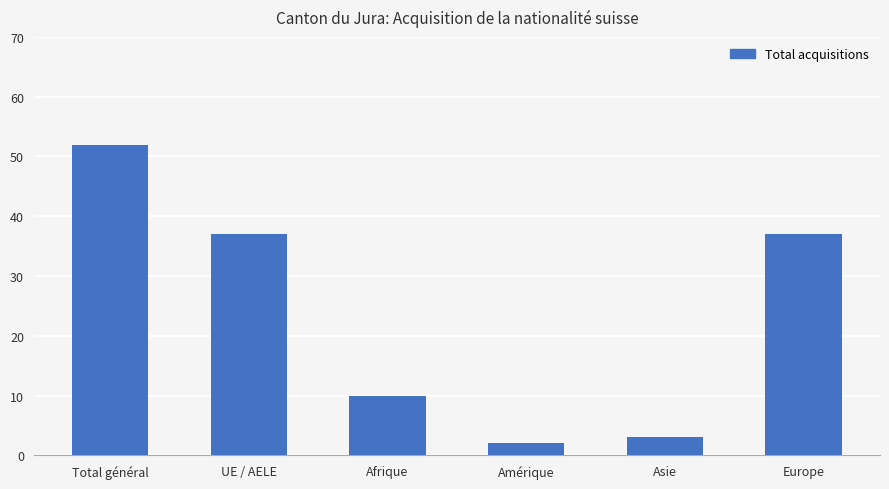

What is the change in value from Afrique to Amérique?

-8